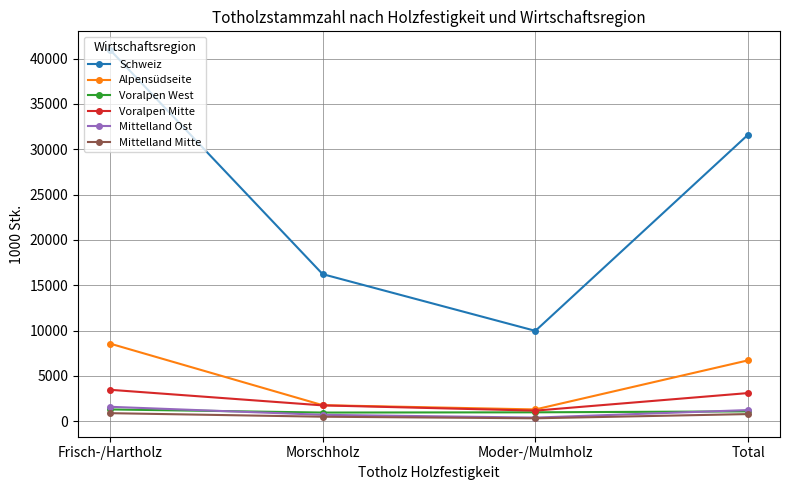

What is the greatest value displayed?

40966